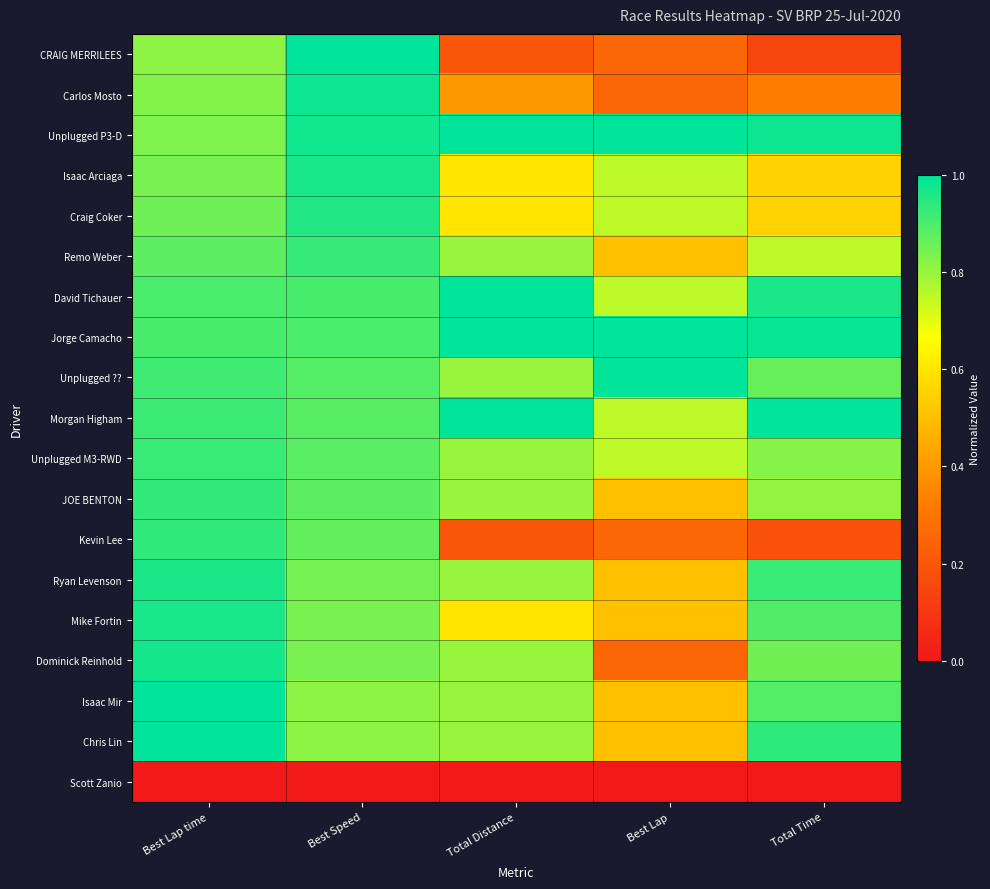

Reading right to left, what are all the values shown in this chart?

CRAIG MERRILEES: Total Time=0.1	Best Lap=0.2	Total Distance=0.2	Best Speed=1.0	Best Lap time=0.8
Carlos Mosto: Total Time=0.3	Best Lap=0.2	Total Distance=0.4	Best Speed=1.0	Best Lap time=0.8
Unplugged P3-D: Total Time=1.0	Best Lap=1.0	Total Distance=1.0	Best Speed=1.0	Best Lap time=0.8
Isaac Arciaga: Total Time=0.5	Best Lap=0.8	Total Distance=0.6	Best Speed=1.0	Best Lap time=0.8
Craig Coker: Total Time=0.6	Best Lap=0.8	Total Distance=0.6	Best Speed=1.0	Best Lap time=0.9
Remo Weber: Total Time=0.8	Best Lap=0.5	Total Distance=0.8	Best Speed=0.9	Best Lap time=0.9
David Tichauer: Total Time=1.0	Best Lap=0.8	Total Distance=1.0	Best Speed=0.9	Best Lap time=0.9
Jorge Camacho: Total Time=1.0	Best Lap=1.0	Total Distance=1.0	Best Speed=0.9	Best Lap time=0.9
Unplugged ??: Total Time=0.9	Best Lap=1.0	Total Distance=0.8	Best Speed=0.9	Best Lap time=0.9
Morgan Higham: Total Time=1.0	Best Lap=0.8	Total Distance=1.0	Best Speed=0.9	Best Lap time=0.9
Unplugged M3-RWD: Total Time=0.8	Best Lap=0.8	Total Distance=0.8	Best Speed=0.9	Best Lap time=0.9
JOE BENTON: Total Time=0.8	Best Lap=0.5	Total Distance=0.8	Best Speed=0.9	Best Lap time=0.9
Kevin Lee: Total Time=0.2	Best Lap=0.2	Total Distance=0.2	Best Speed=0.9	Best Lap time=0.9
Ryan Levenson: Total Time=0.9	Best Lap=0.5	Total Distance=0.8	Best Speed=0.8	Best Lap time=1.0
Mike Fortin: Total Time=0.9	Best Lap=0.5	Total Distance=0.6	Best Speed=0.8	Best Lap time=1.0
Dominick Reinhold: Total Time=0.9	Best Lap=0.2	Total Distance=0.8	Best Speed=0.8	Best Lap time=1.0
Isaac Mir: Total Time=0.9	Best Lap=0.5	Total Distance=0.8	Best Speed=0.8	Best Lap time=1.0
Chris Lin: Total Time=0.9	Best Lap=0.5	Total Distance=0.8	Best Speed=0.8	Best Lap time=1.0
Scott Zanio: Total Time=0.0	Best Lap=0.0	Total Distance=0.0	Best Speed=0.0	Best Lap time=0.0